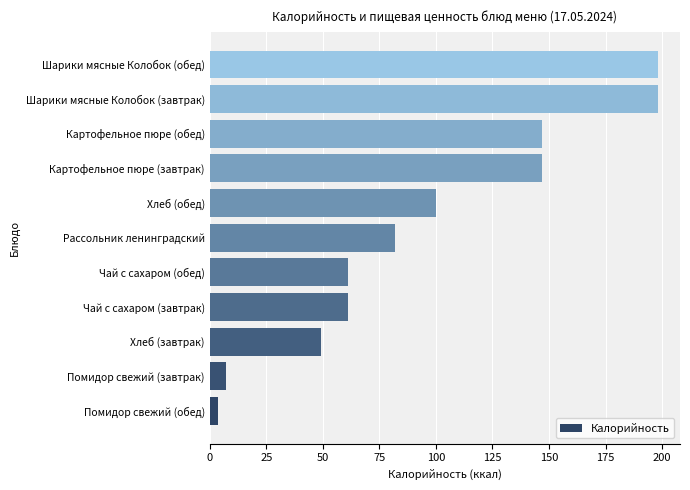

What is the sum of all values?

1053.5